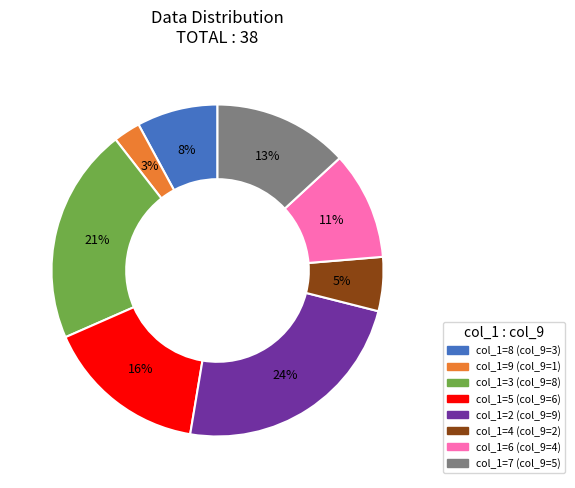

Is there any slice that represents more than half of the pie?

No